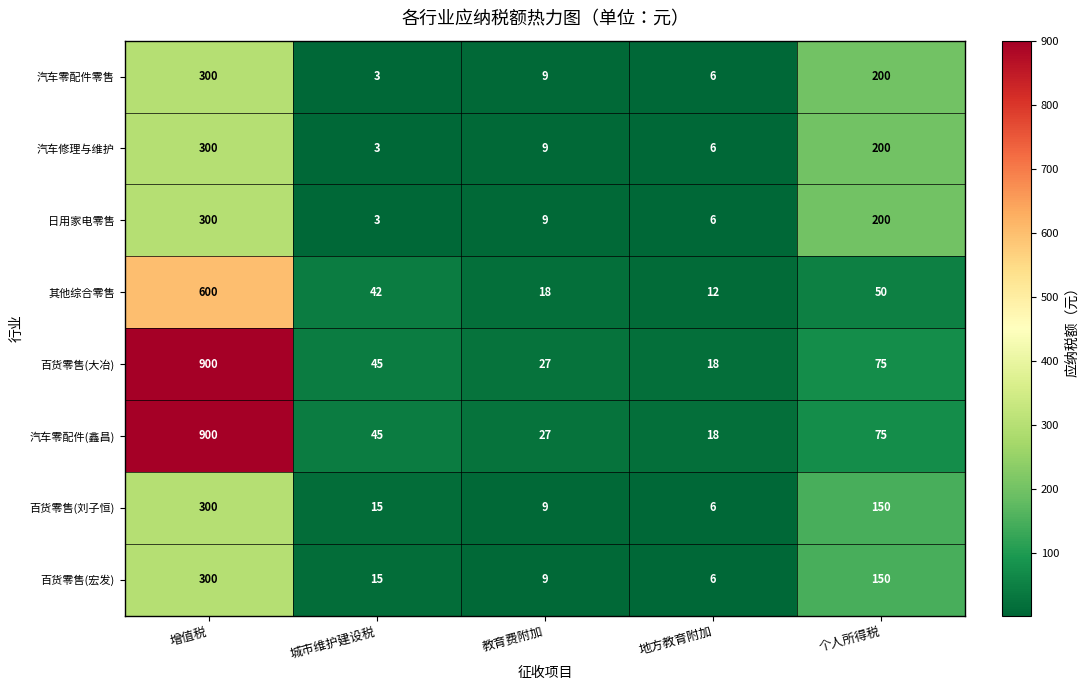

What is the greatest value displayed?

900